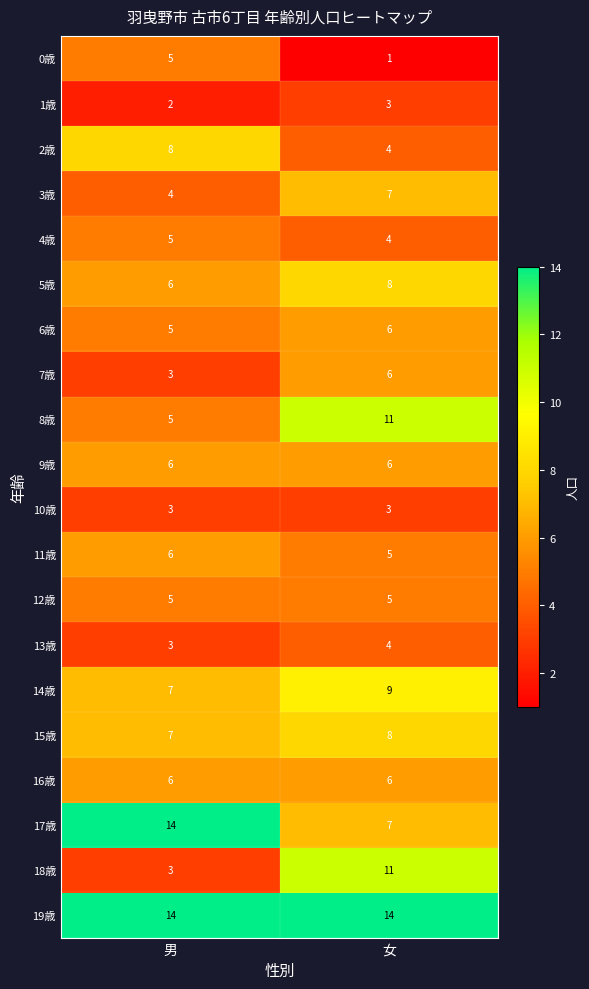

At which category is the sum across all series the highest?

女